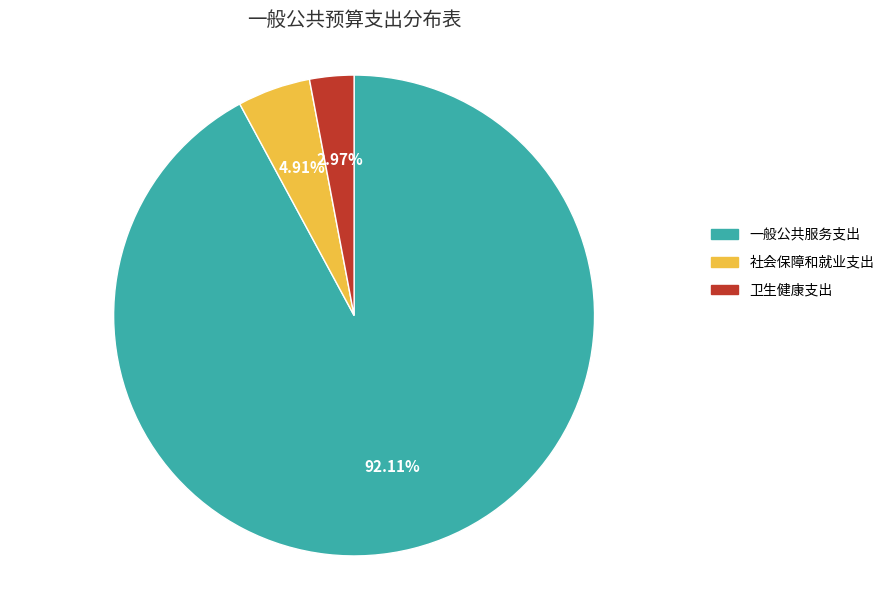

How many segments does this pie chart have?

3